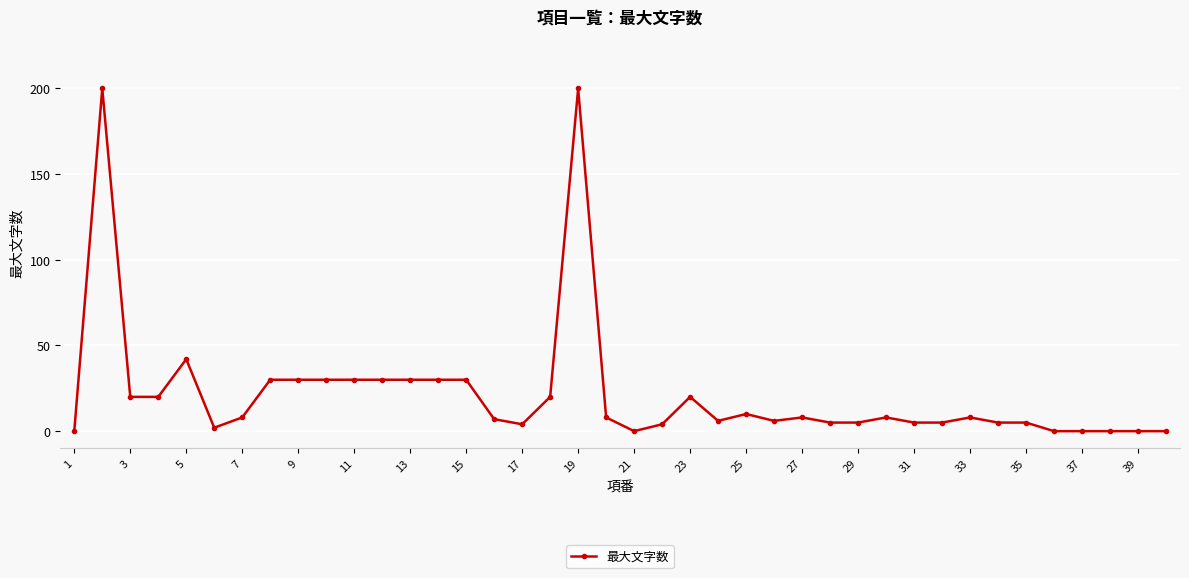

What is the greatest value displayed?

200